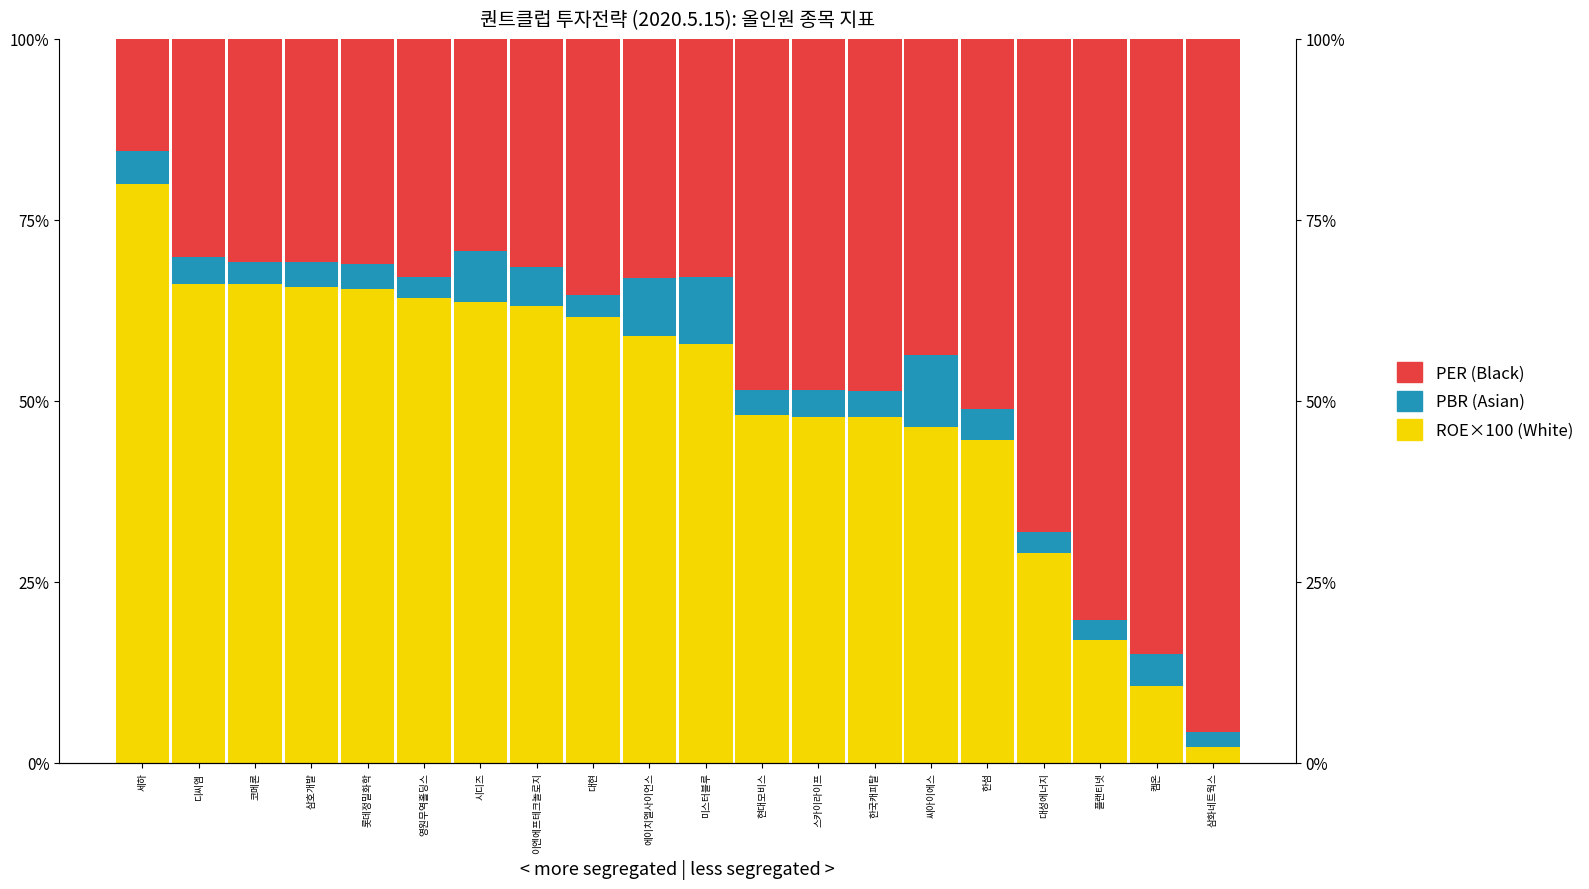

What is the difference between the ROE×100 (White) values at 한섬 and 대현?

0.2